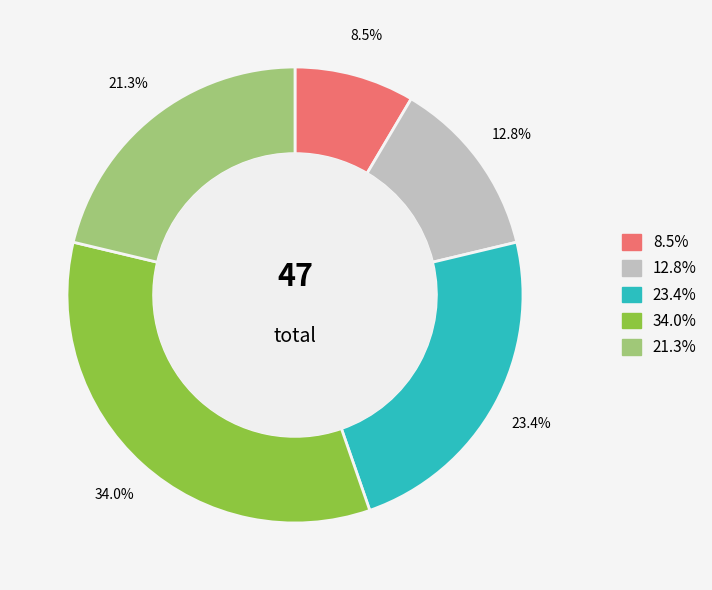

Is there a majority slice in this chart?

No